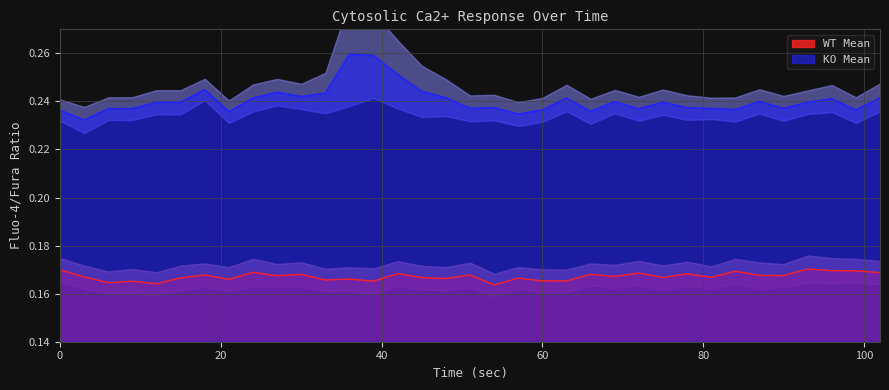

List the series in order of their peak value, highest first.

KO Mean, WT Mean